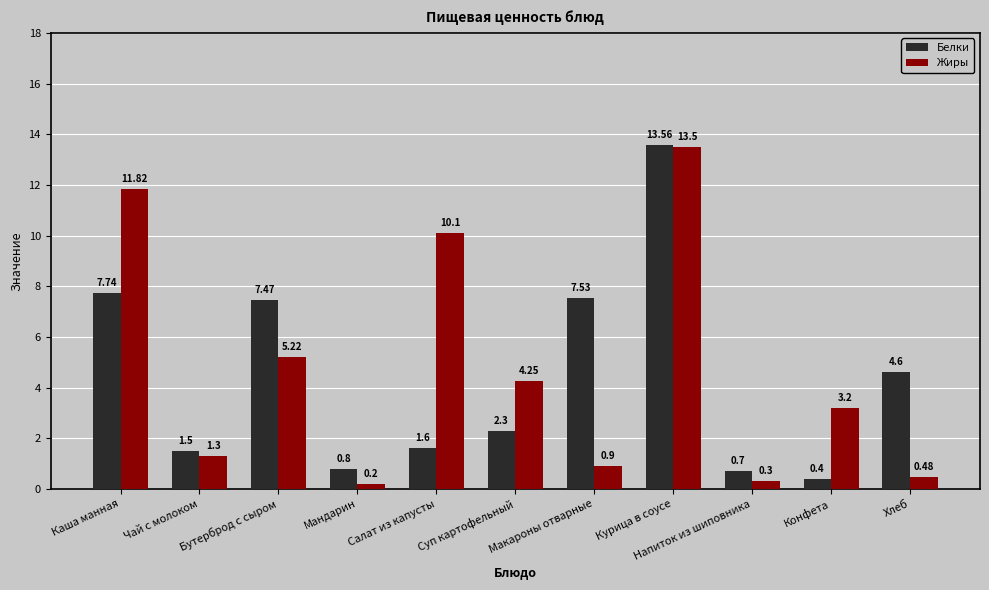

Read the Жиры value at Салат из капусты.

10.1